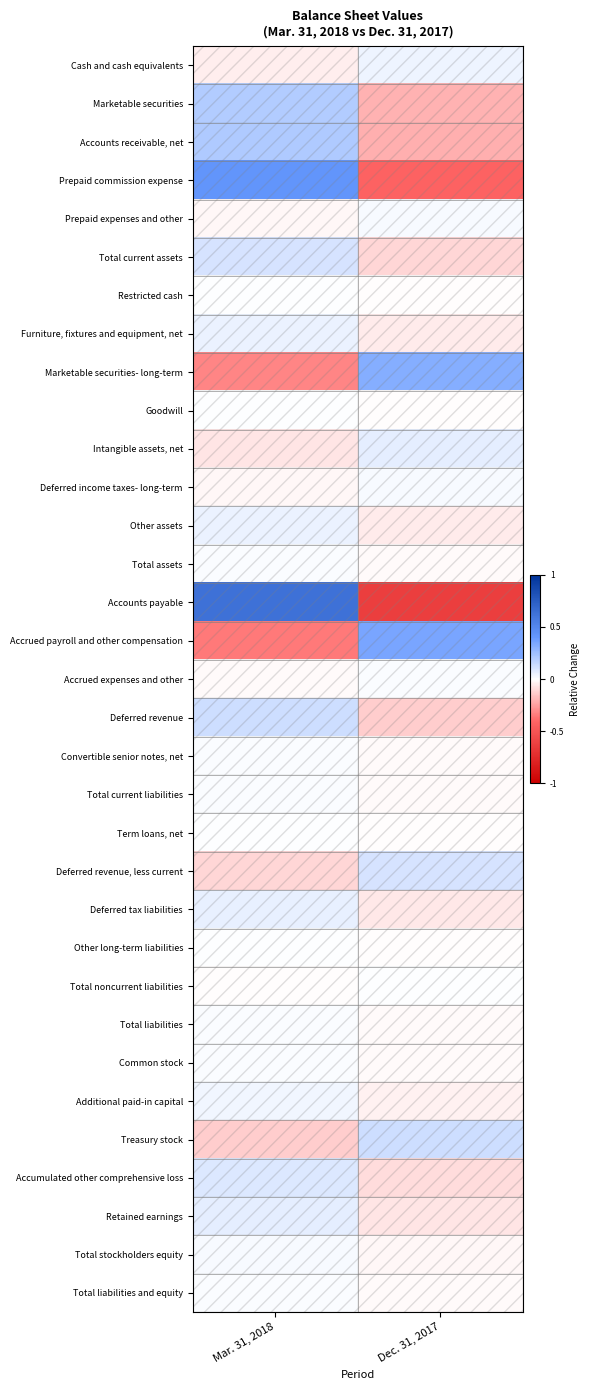

List the series in order of their peak value, lowest first.

Restricted cash, Total noncurrent liabilities, Term loans, net, Other long-term liabilities, Goodwill, Accrued expenses and other, Total liabilities, Total current liabilities, Convertible senior notes, net, Total assets, Total liabilities and equity, Common stock, Prepaid expenses and other, Total stockholders equity, Deferred income taxes- long-term, Additional paid-in capital, Cash and cash equivalents, Other assets, Furniture, fixtures and equipment, net, Deferred tax liabilities, Retained earnings, Intangible assets, net, Accumulated other comprehensive loss, Total current assets, Deferred revenue, less current, Treasury stock, Deferred revenue, Marketable securities, Accounts receivable, net, Marketable securities- long-term, Accrued payroll and other compensation, Prepaid commission expense, Accounts payable